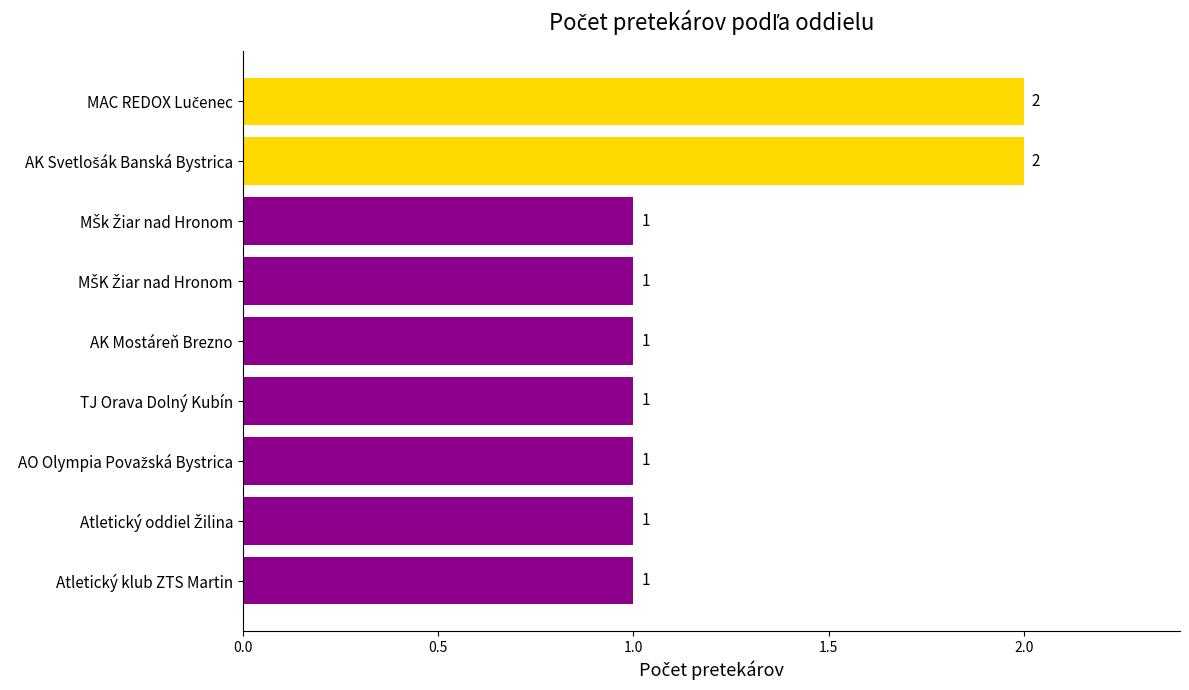

What is the average value?

1